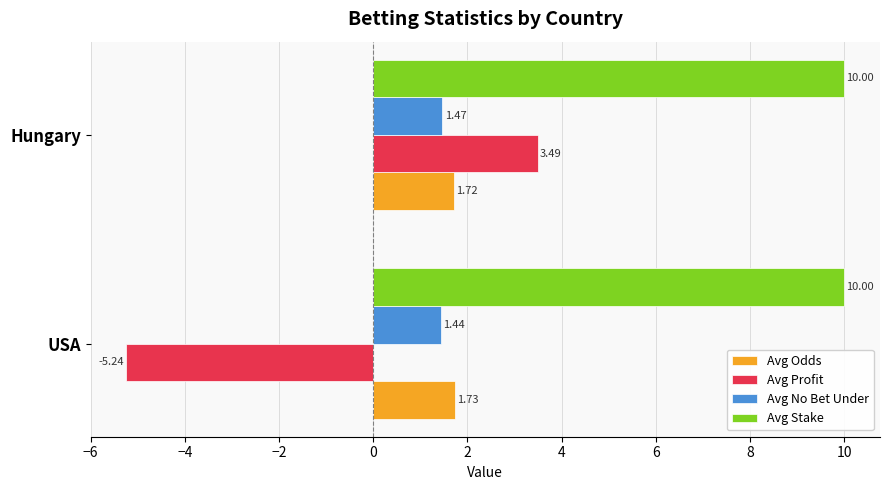

At Hungary, list the series in order from smallest to largest.

Avg No Bet Under, Avg Odds, Avg Profit, Avg Stake